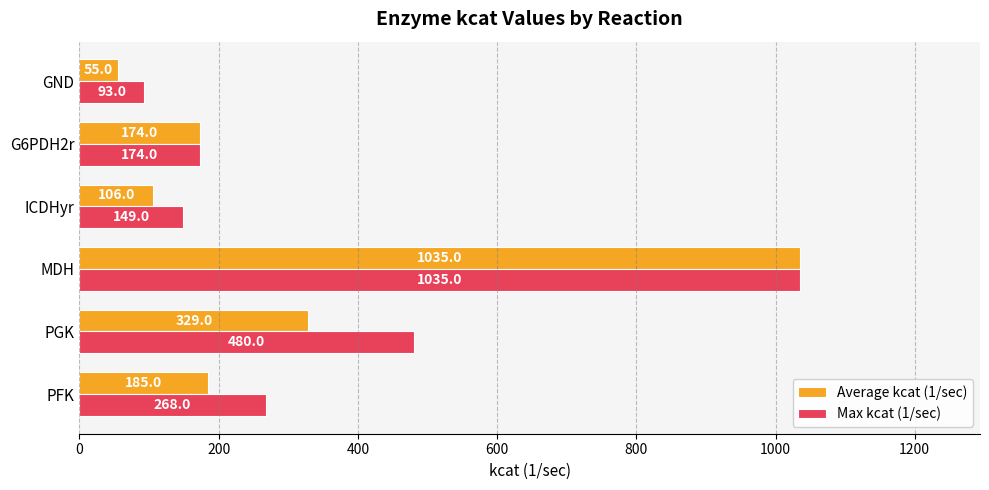

At which label does Average kcat (1/sec) reach its peak?

MDH